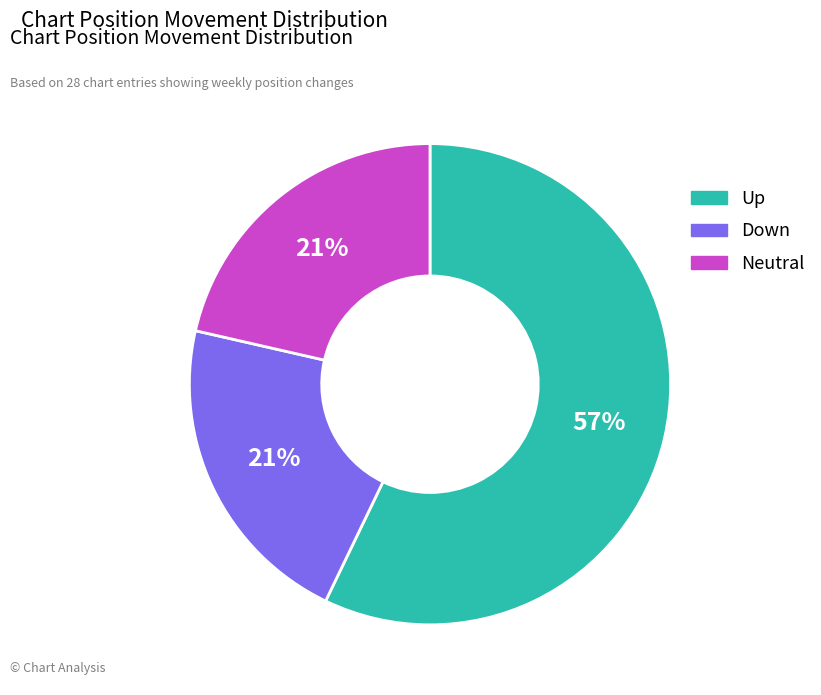

Which category has the biggest portion of the pie?

Up